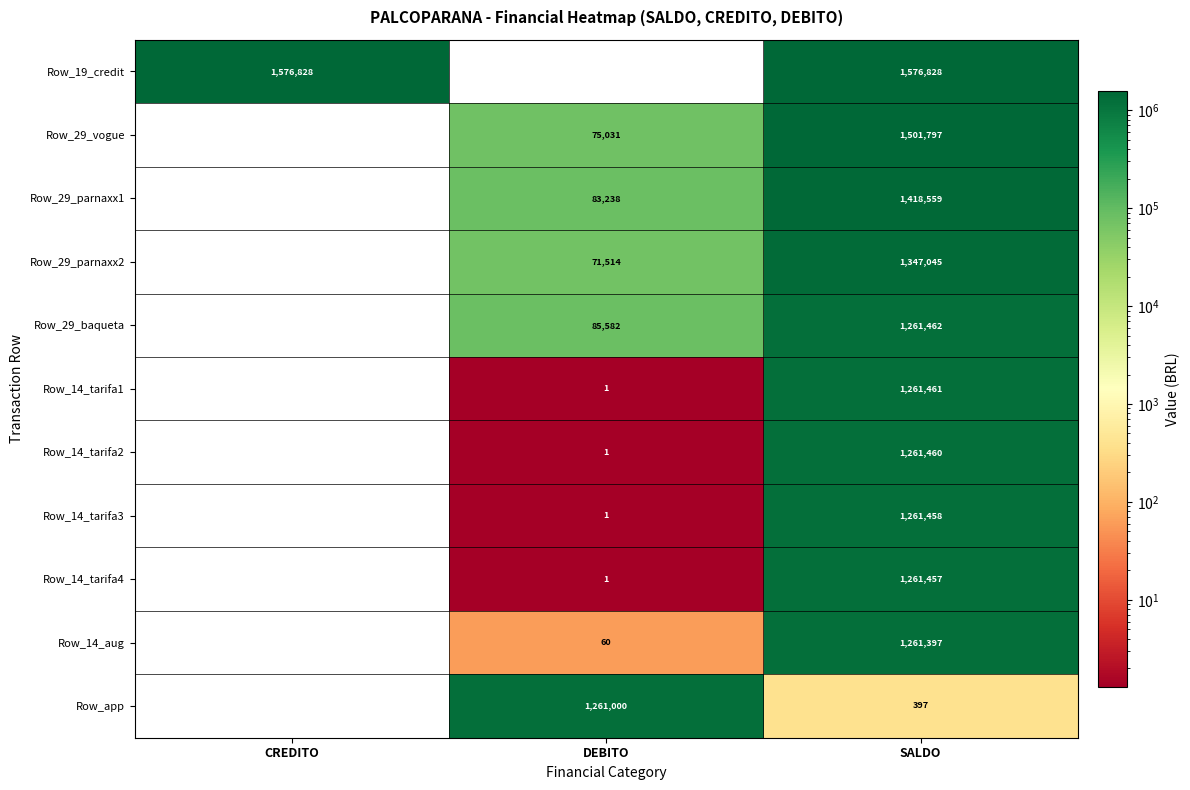

How many distinct data groups are displayed?

11